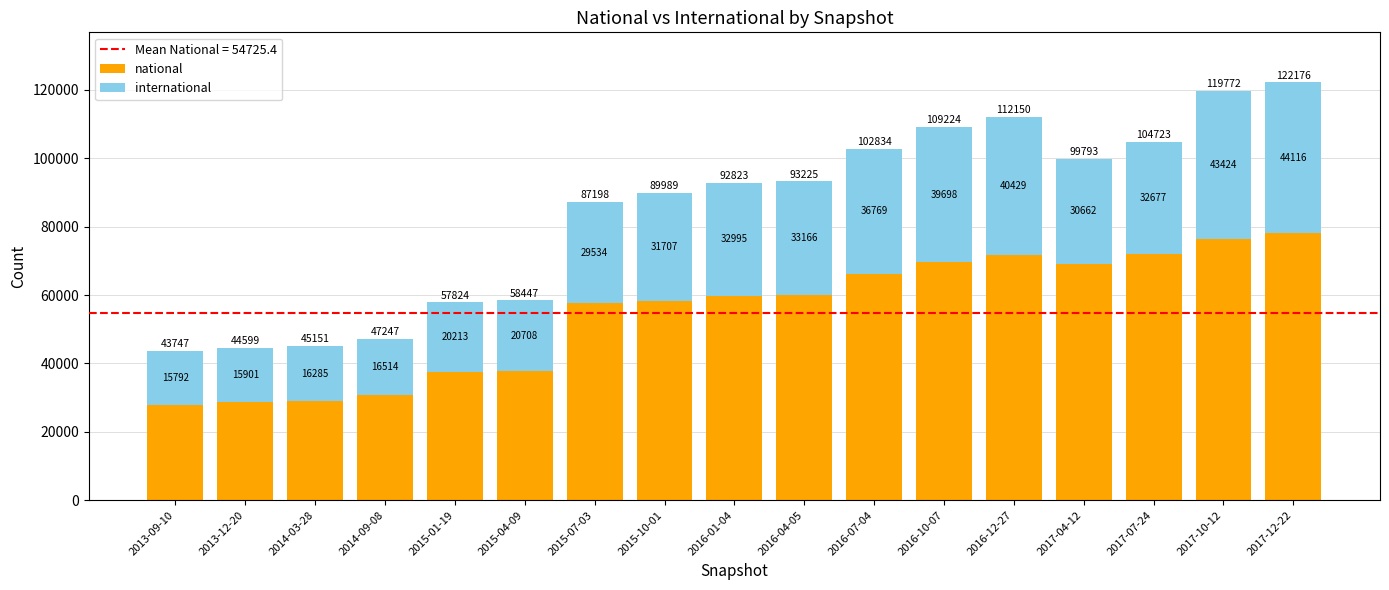

At which category is the sum across all series the highest?

2017-12-22